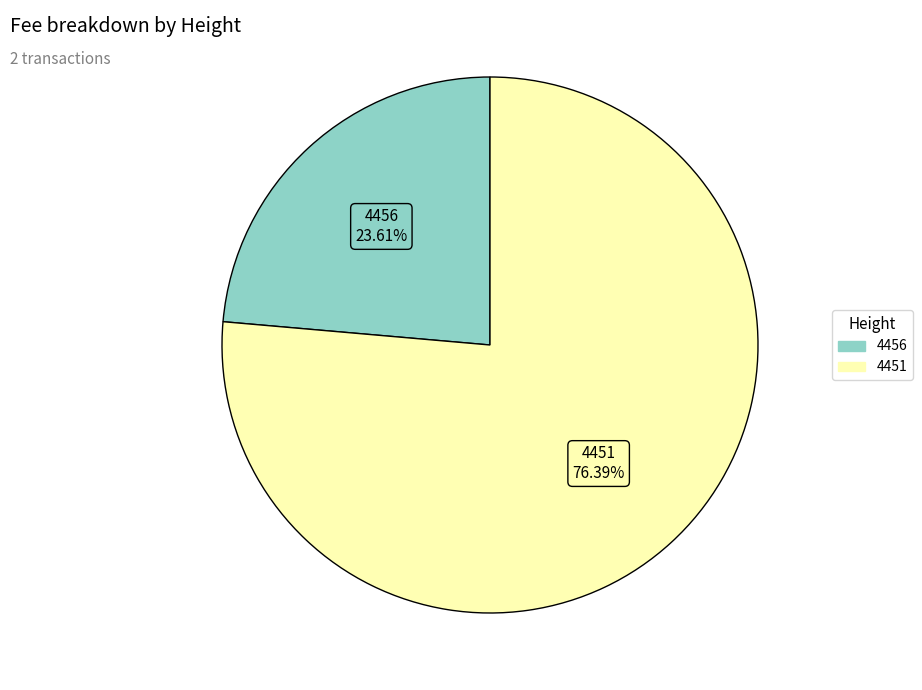

To the nearest percent, what is the average slice percentage?

50%